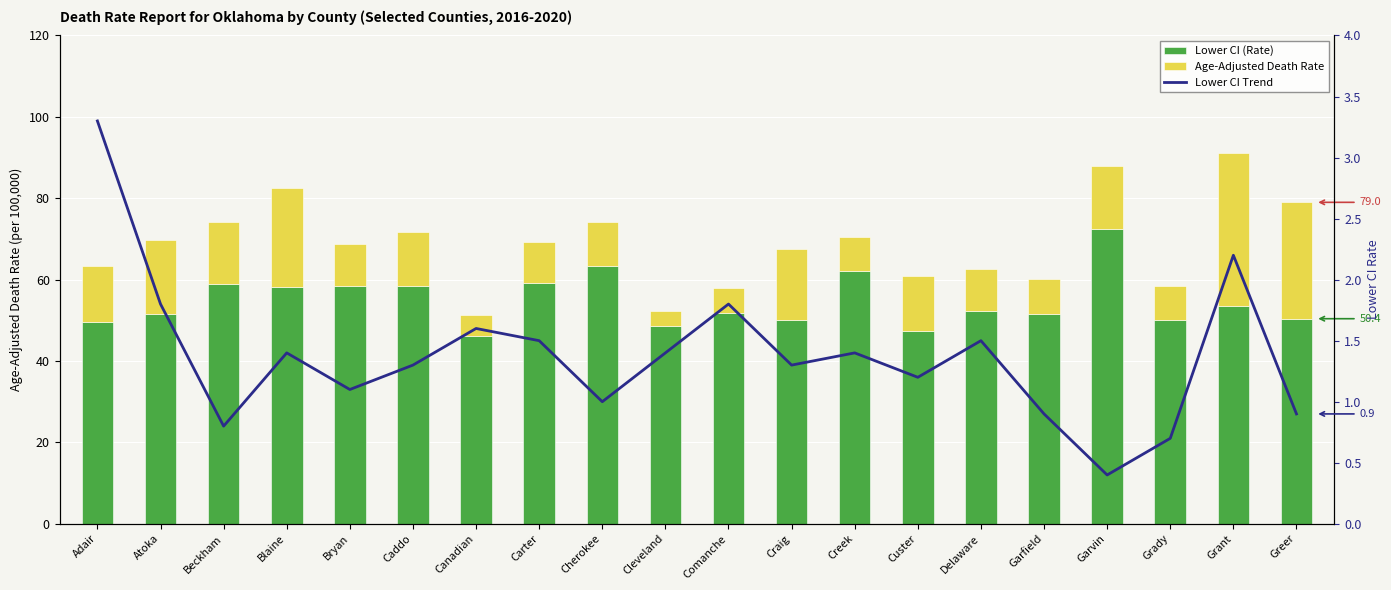

What is the sum of all Lower CI (Rate) values?

1094.4